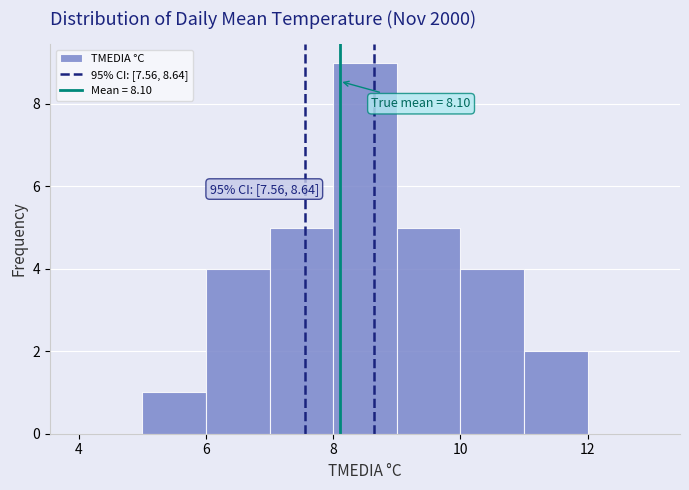

Over which range of the x-axis is the bar tallest?

8 to 9